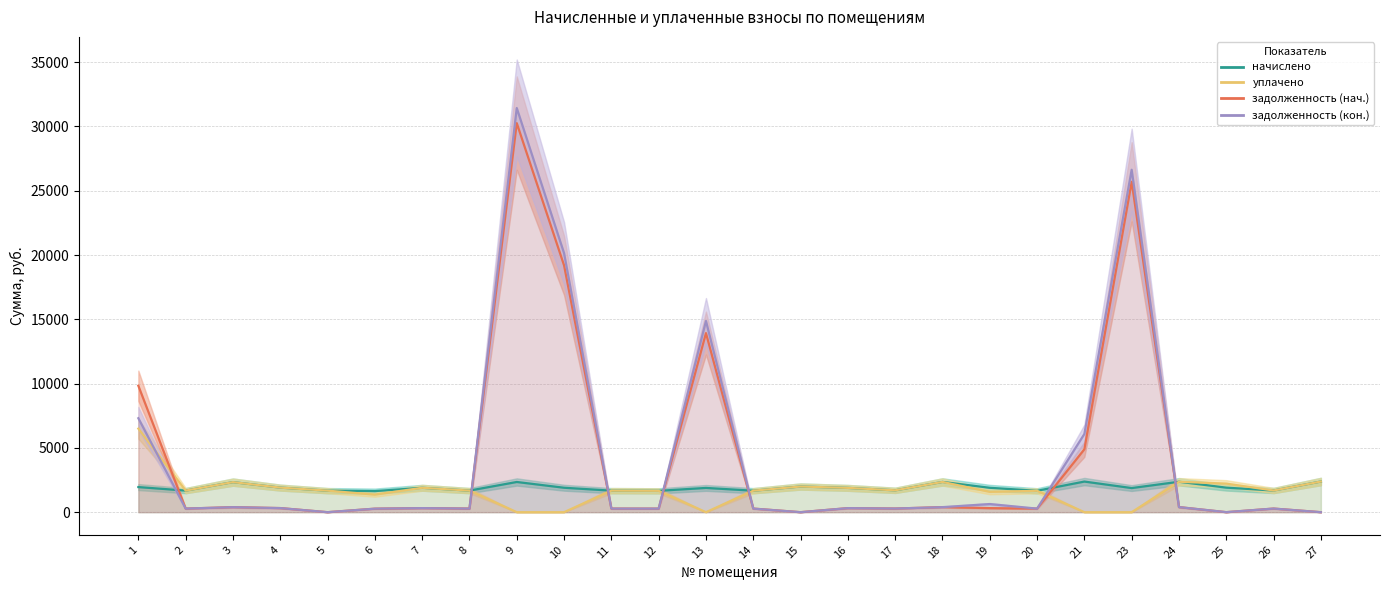

Which category has the highest value in the уплачено series?

1